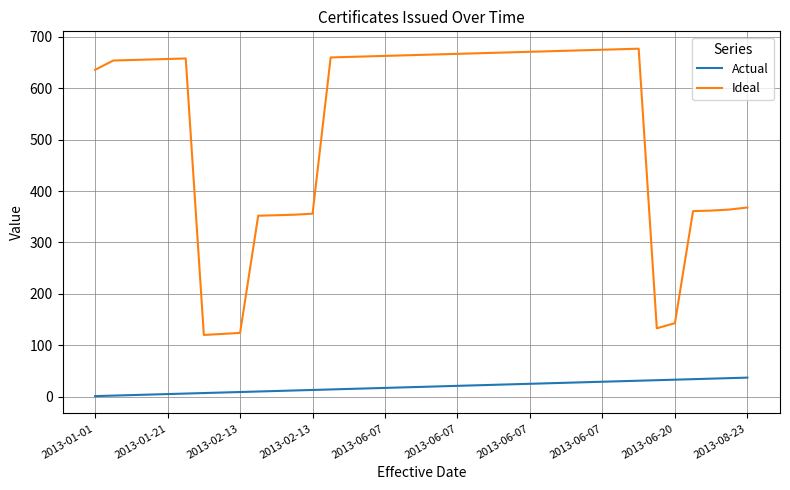

Which series has the largest total across all categories?

Ideal